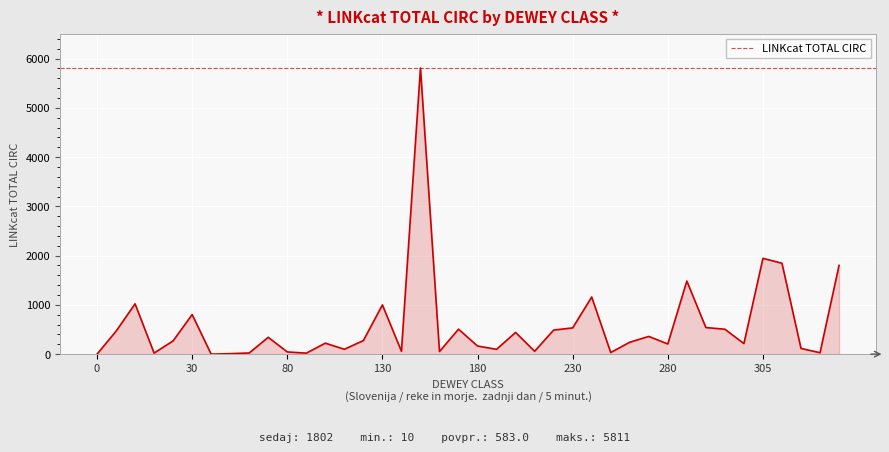

What is the maximum value shown in the chart?

5811